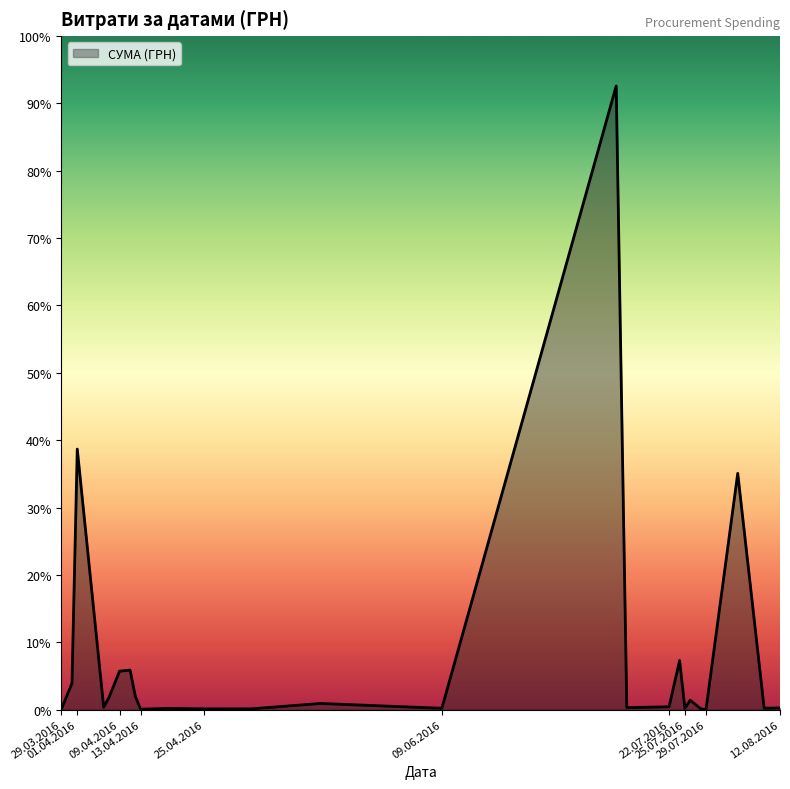

How many interior local peaks (higher than both neighbors) does the data have?

8